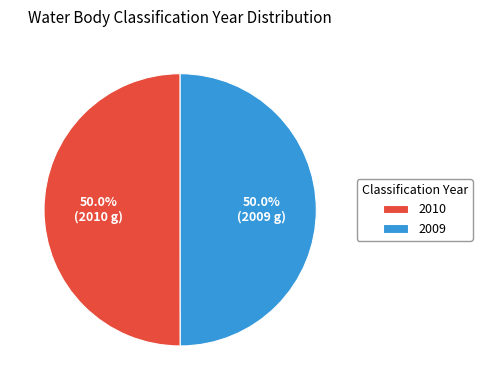

Count the number of slices in the pie.

2